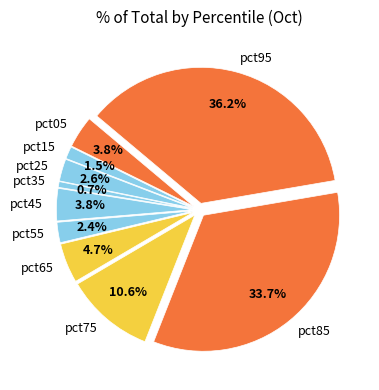

Does pct65 represent more than half of the total?

No